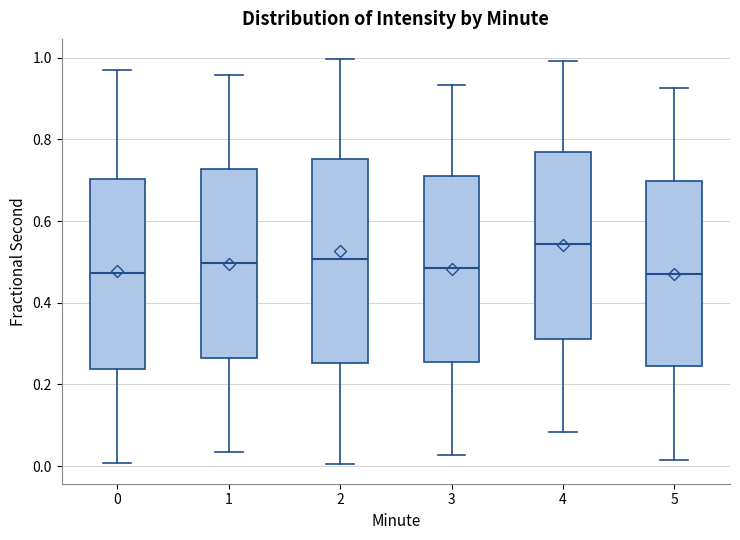

Reading left to right, transcribe this box plot: for each box, give where its median line is, the range the box spans, and where its two whiskers end, as read against the y-axis. The values are not printed on the chart, so give them approximately, as read against the axis.

0: median 0.48, box 0.24 to 0.70, whiskers 0.00 to 0.96
1: median 0.50, box 0.26 to 0.72, whiskers 0.04 to 0.96
2: median 0.50, box 0.26 to 0.76, whiskers 0.00 to 1.00
3: median 0.48, box 0.26 to 0.72, whiskers 0.02 to 0.94
4: median 0.54, box 0.32 to 0.76, whiskers 0.08 to 1.00
5: median 0.46, box 0.24 to 0.70, whiskers 0.02 to 0.92